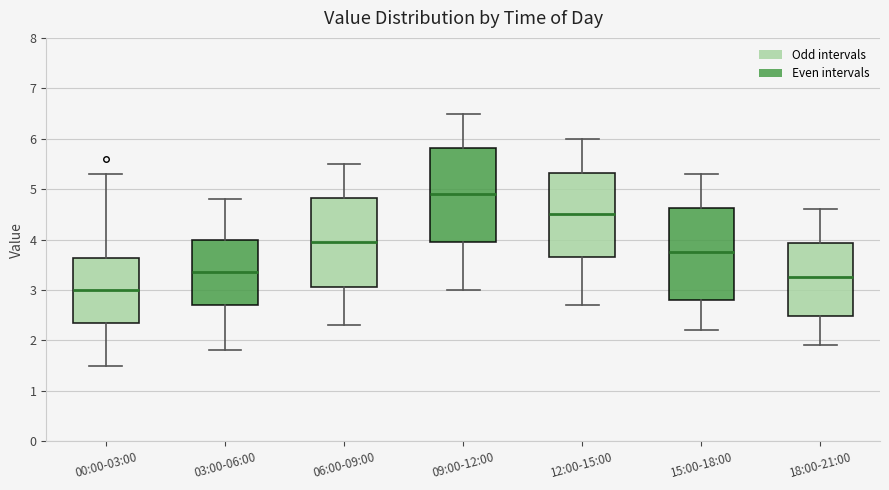

Reading left to right, transcribe this box plot: for each box, give where its median line is, the range the box spans, and where its two whiskers end, as read against the y-axis. The values are not printed on the chart, so give them approximately, as read against the axis.

00:00-03:00: median 3.0, box 2.4 to 3.6, whiskers 1.5 to 5.3
03:00-06:00: median 3.4, box 2.7 to 4.0, whiskers 1.8 to 4.8
06:00-09:00: median 4.0, box 3.1 to 4.8, whiskers 2.3 to 5.5
09:00-12:00: median 4.9, box 4.0 to 5.8, whiskers 3.0 to 6.5
12:00-15:00: median 4.5, box 3.7 to 5.3, whiskers 2.7 to 6.0
15:00-18:00: median 3.8, box 2.8 to 4.6, whiskers 2.2 to 5.3
18:00-21:00: median 3.3, box 2.5 to 3.9, whiskers 1.9 to 4.6